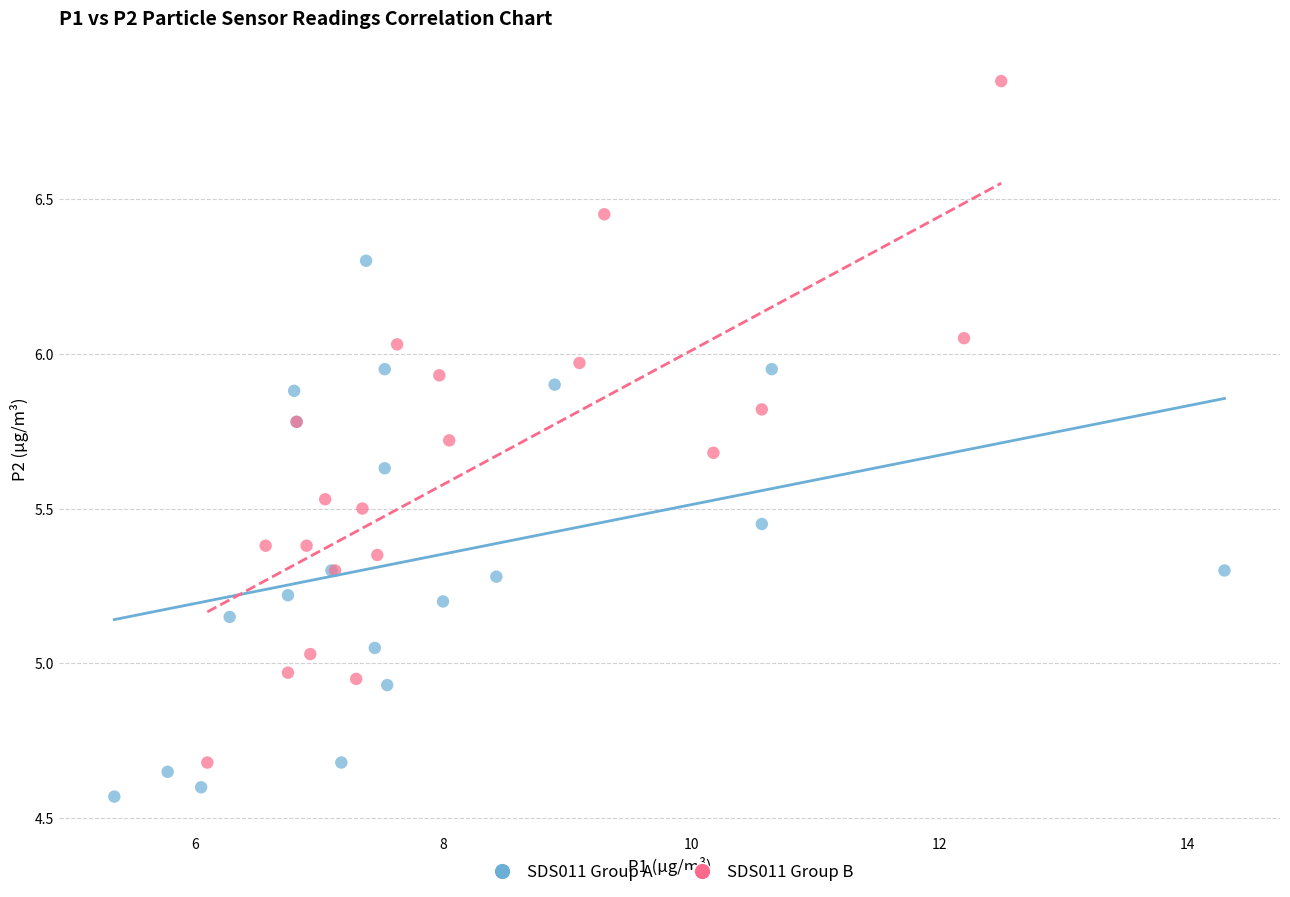

Which series reaches the maximum Y coordinate?

SDS011 Group B